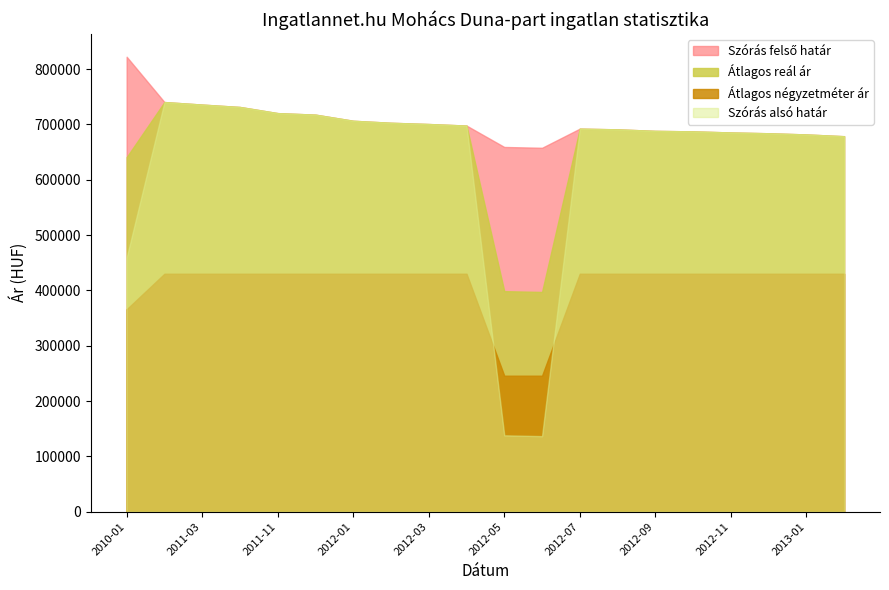

Count the number of data series in this chart.

4